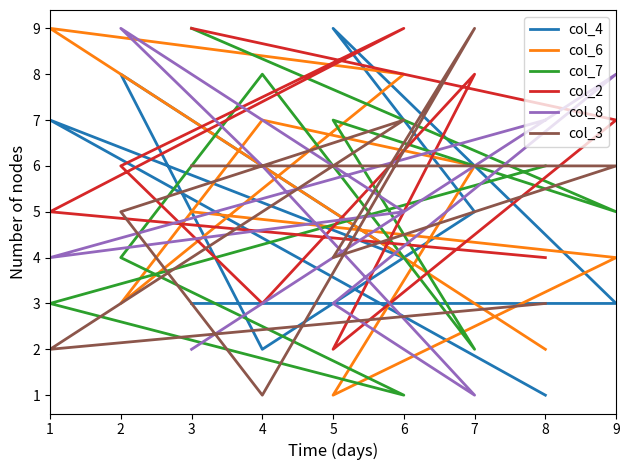

In col_6, how many points are lower than both neighbors (excluding endpoints)?

2